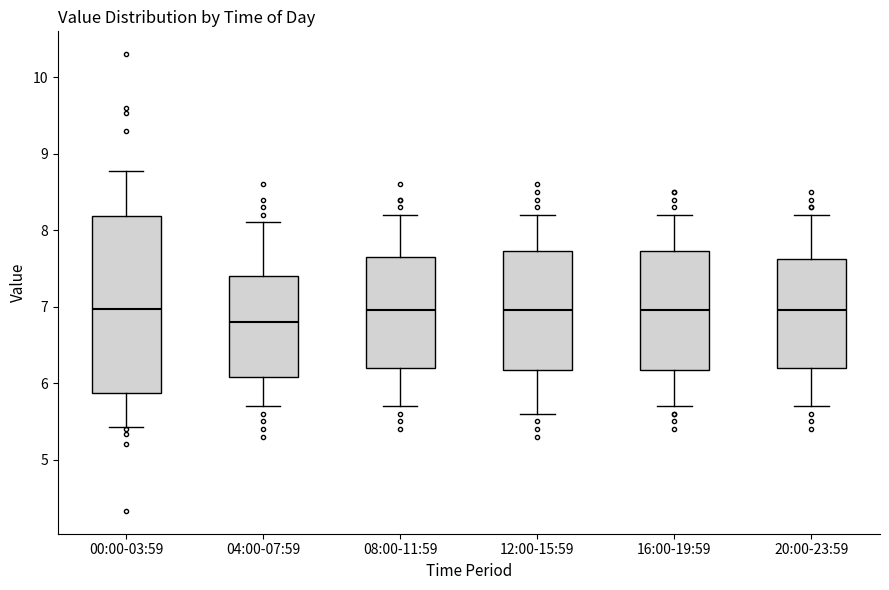

Where is the lower edge of the box for 16:00-19:59 on the y-axis? The values are not printed on the chart, so give them approximately, as read against the axis.

6.2